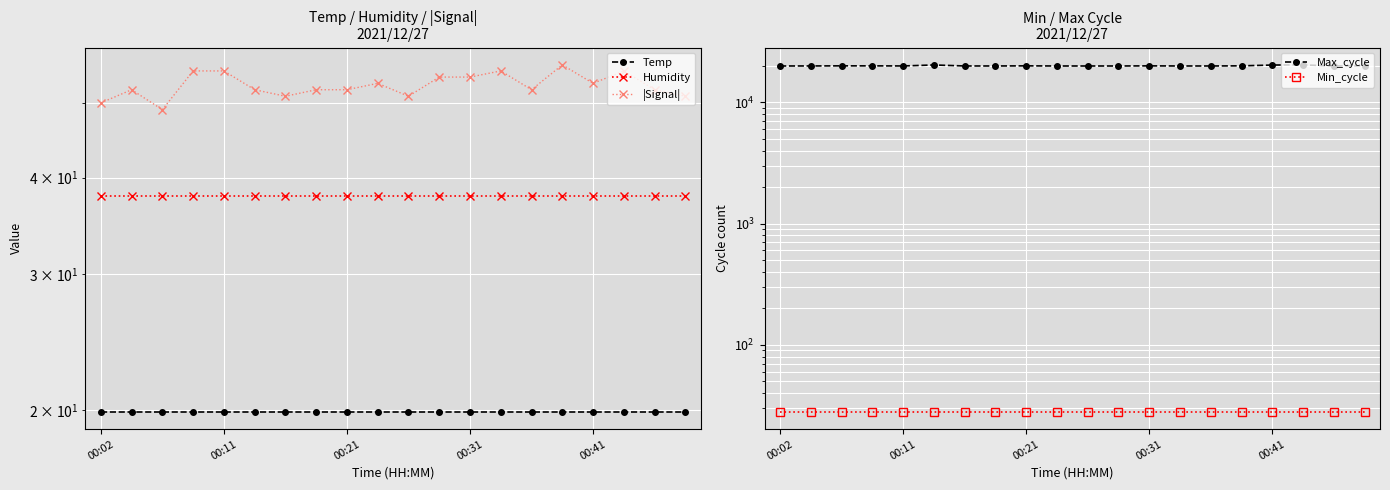

Which series has the largest range (max minus min)?

Max_cycle